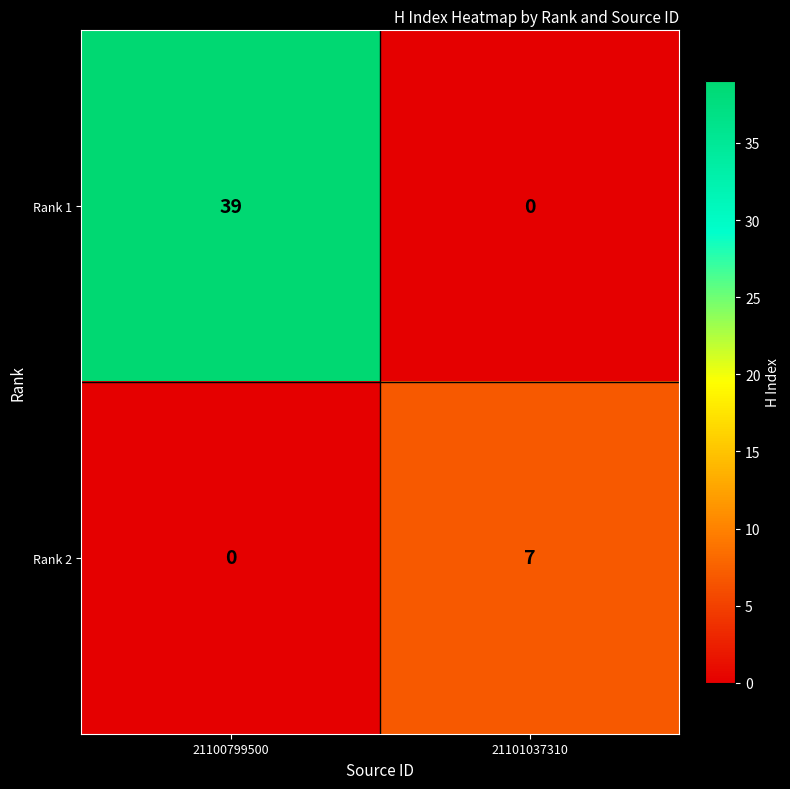

Rank the series at 21101037310 from lowest to highest value.

Rank 1, Rank 2